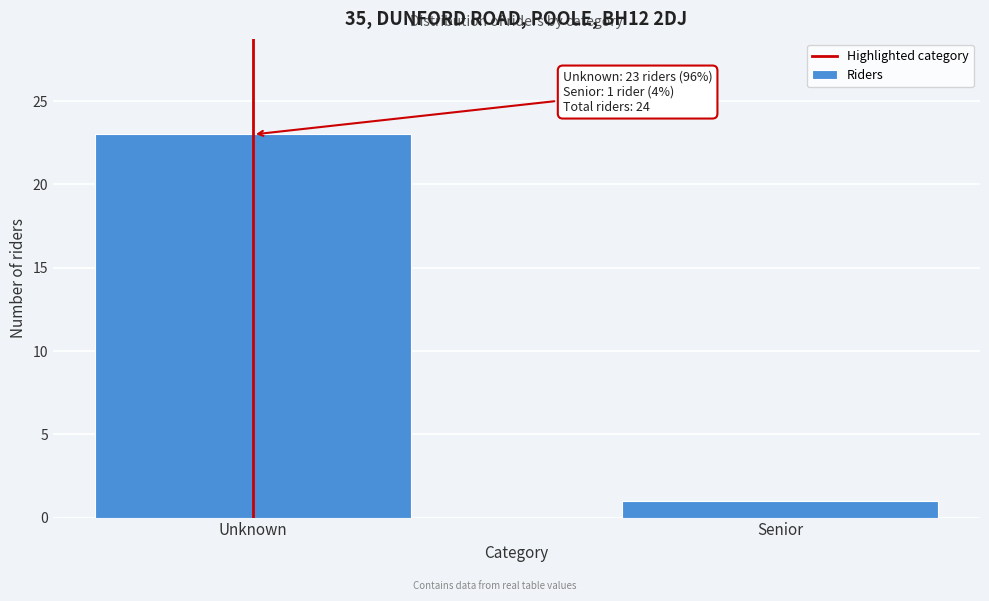

Reading left to right, what are all the values shown in this chart?

23	1